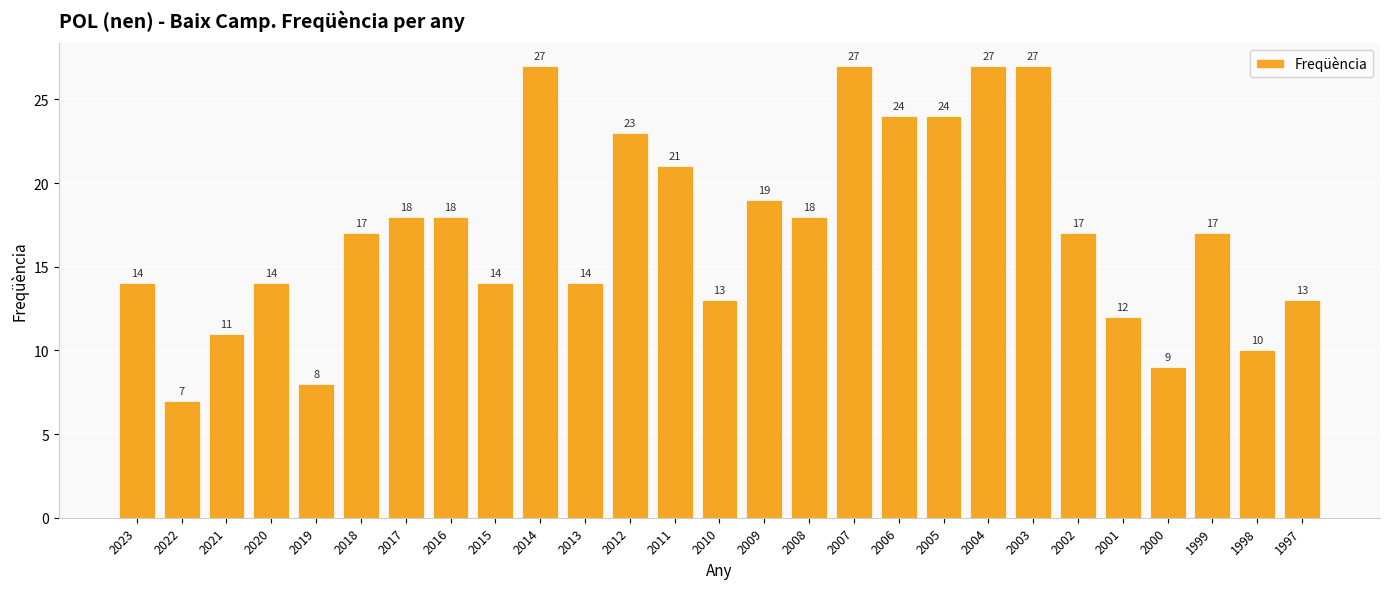

What is the sum of the values at 2000 and 2019?

17